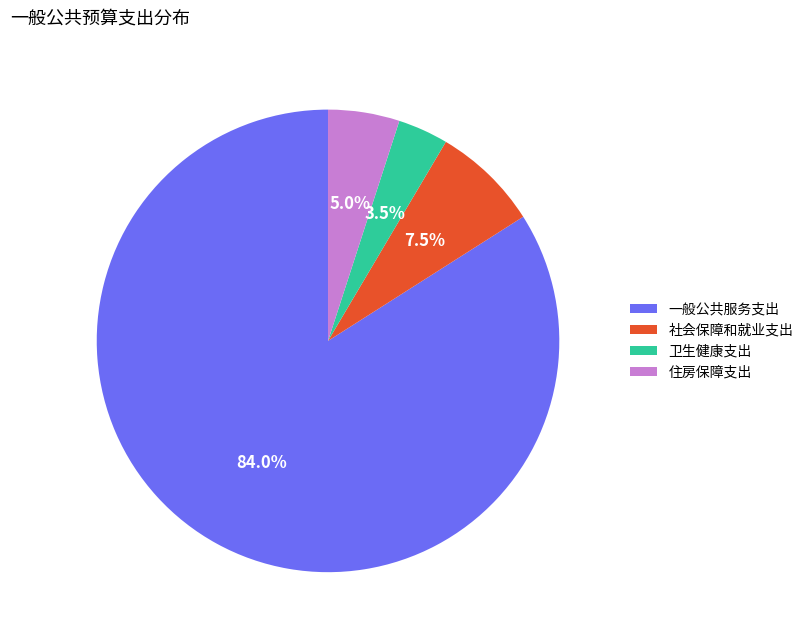

True or false: 一般公共服务支出 accounts for 89% of the total.

False